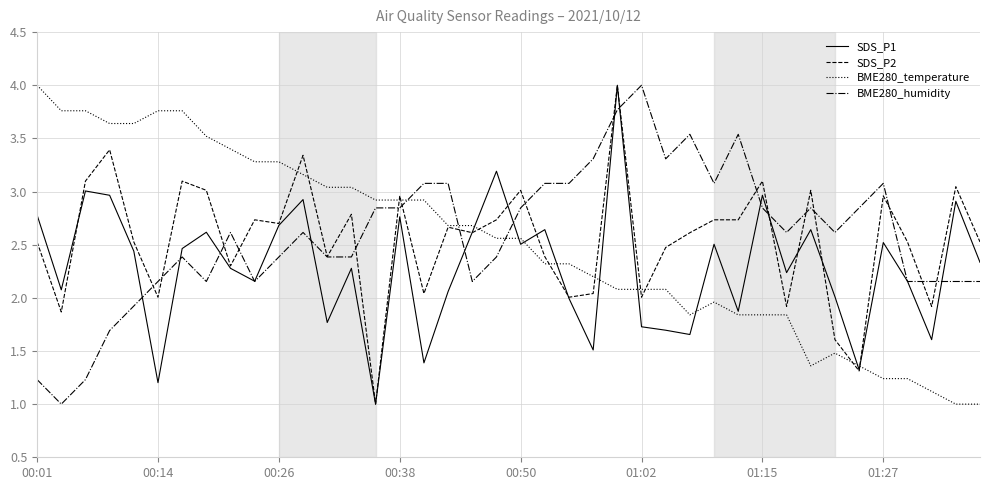

What is the highest value of the SDS_P2 series?

4.0